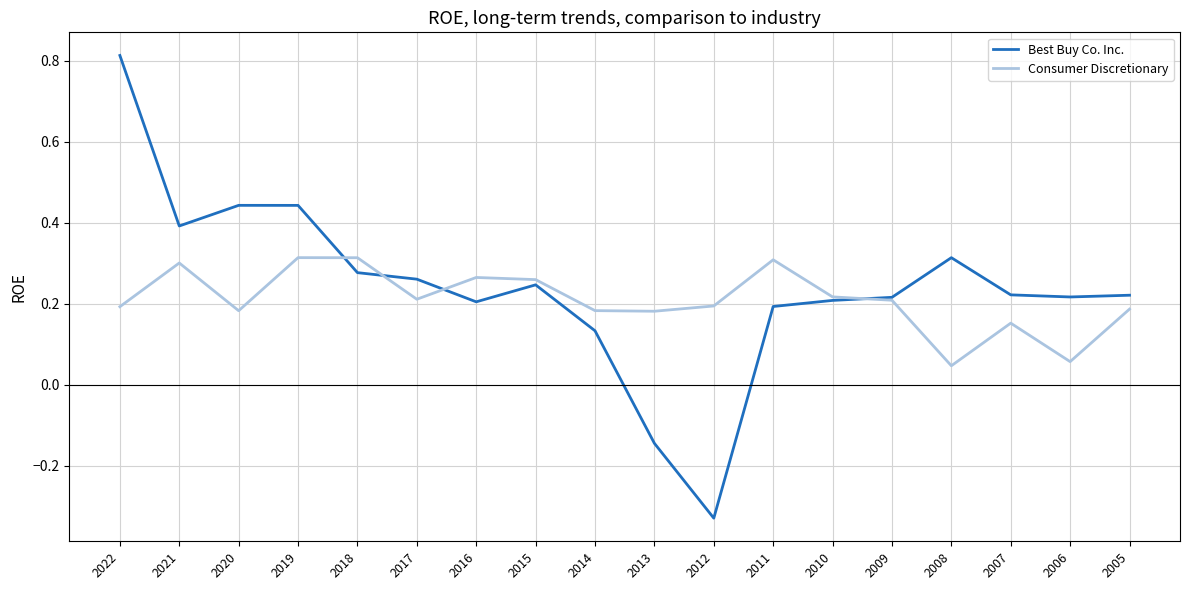

At how many categories does at least one series exceed 0?

18